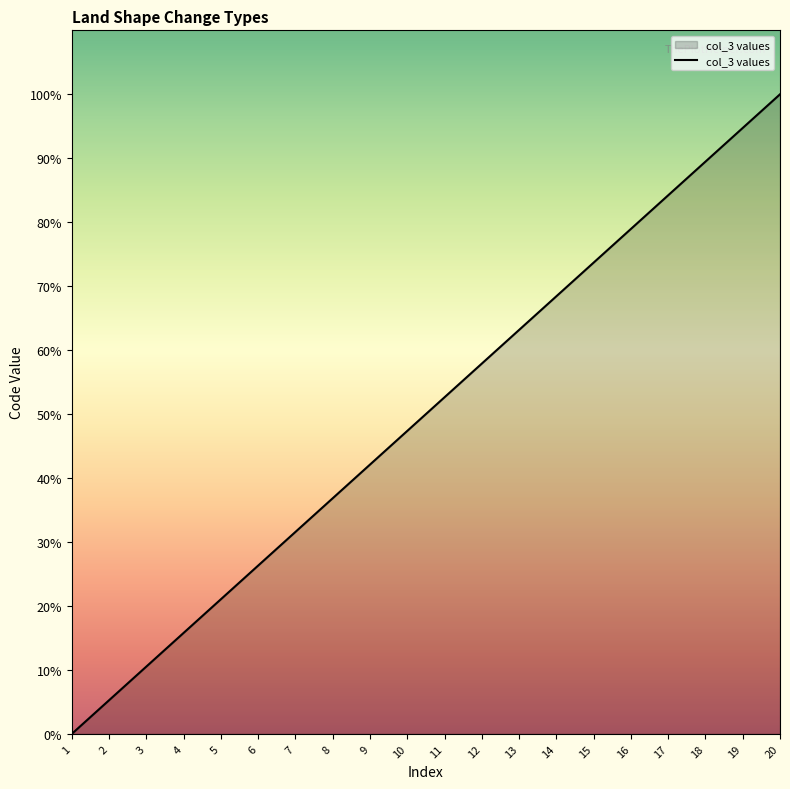

Count the number of data series in this chart.

1